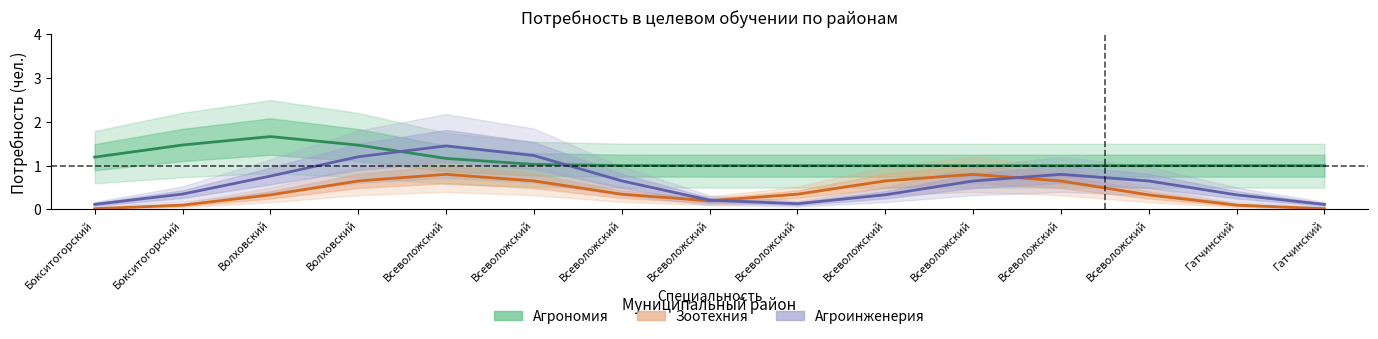

What is the value of the Зоотехния point at the 15th from the left?

0.1